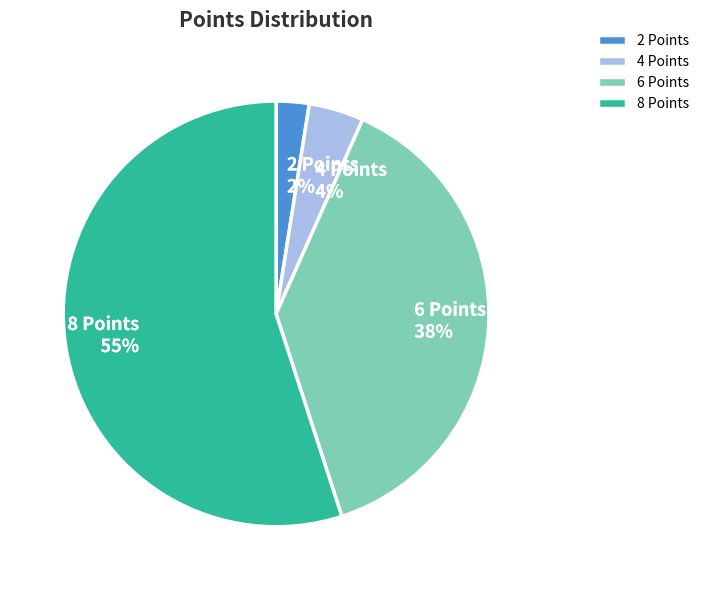

What is the smallest slice in the pie chart?

2 Points